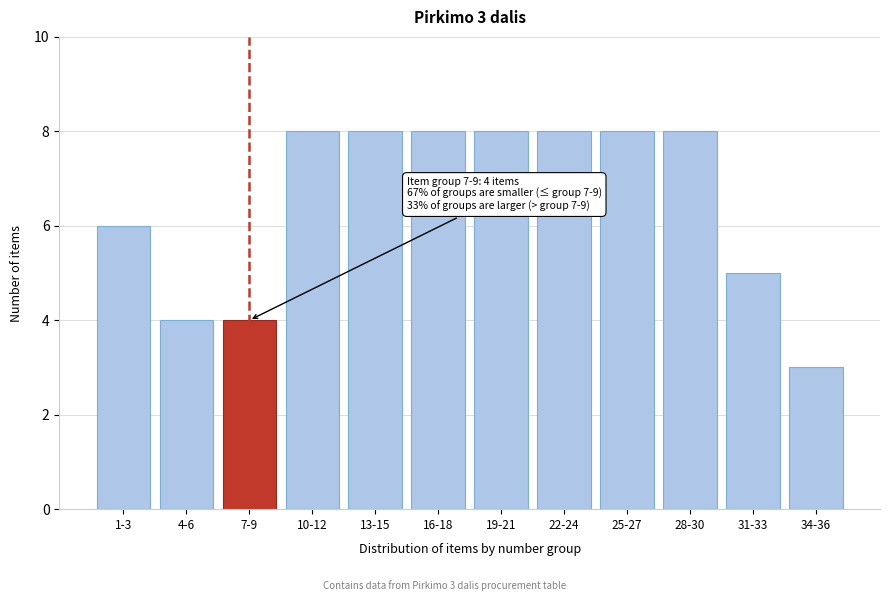

Reading left to right, transcribe all the data shown in this chart.

6	4	4	8	8	8	8	8	8	8	5	3